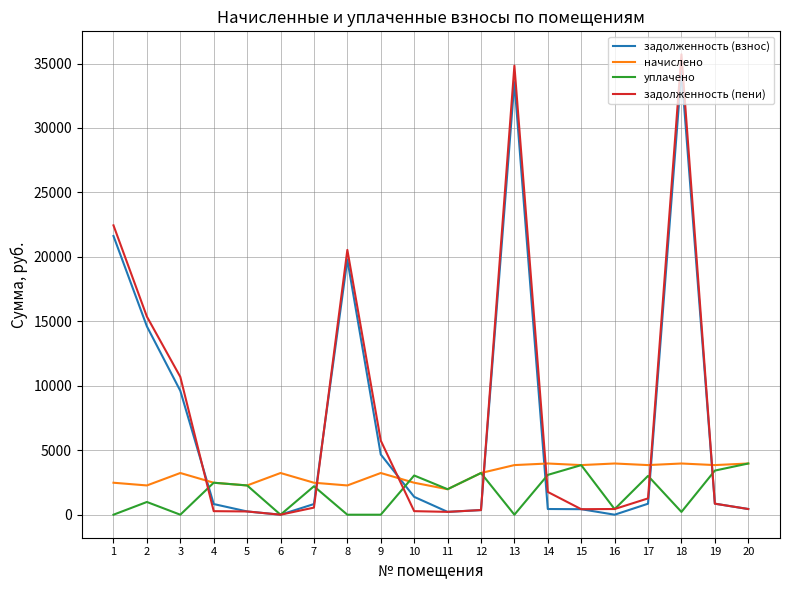

What is the highest value of the задолженность (взнос) series?

34392.7